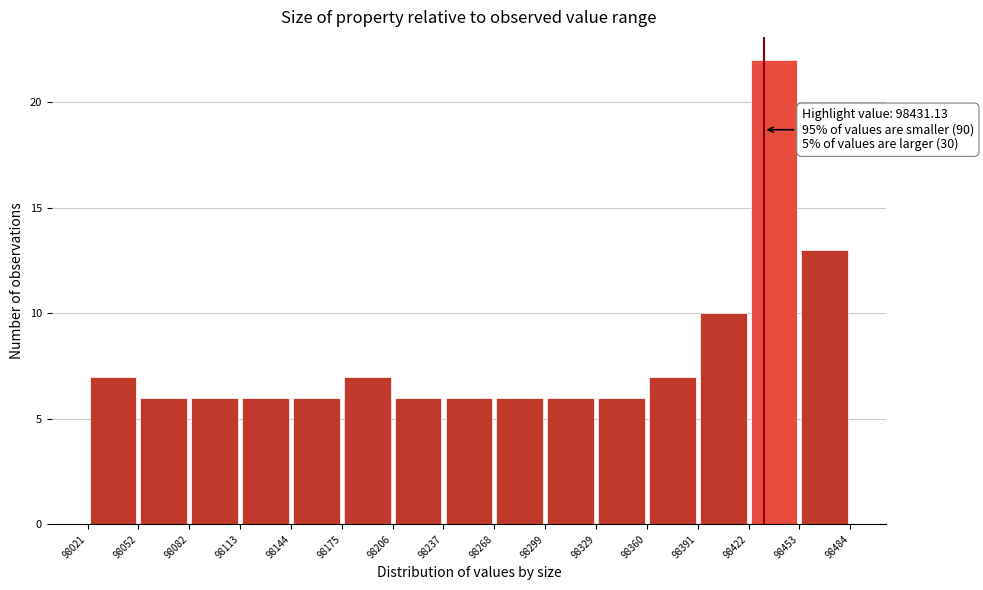

Which range on the x-axis has the tallest bar?

98422 to 98453